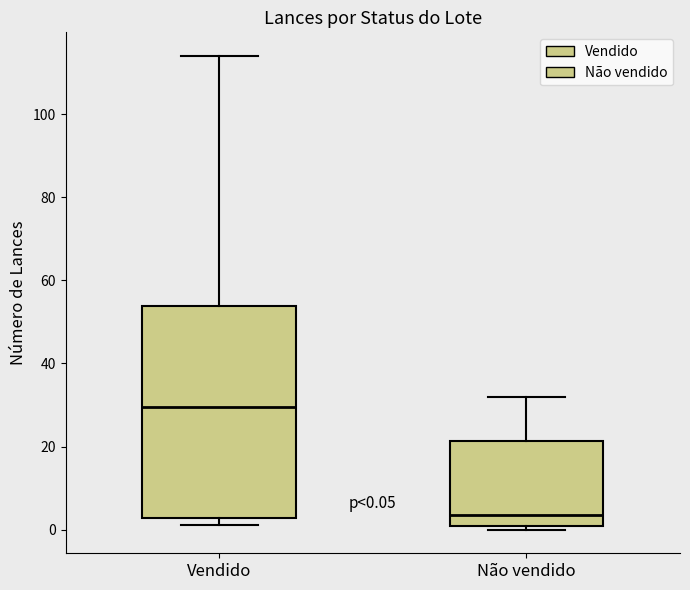

Which box's median line is the lowest?

Não vendido